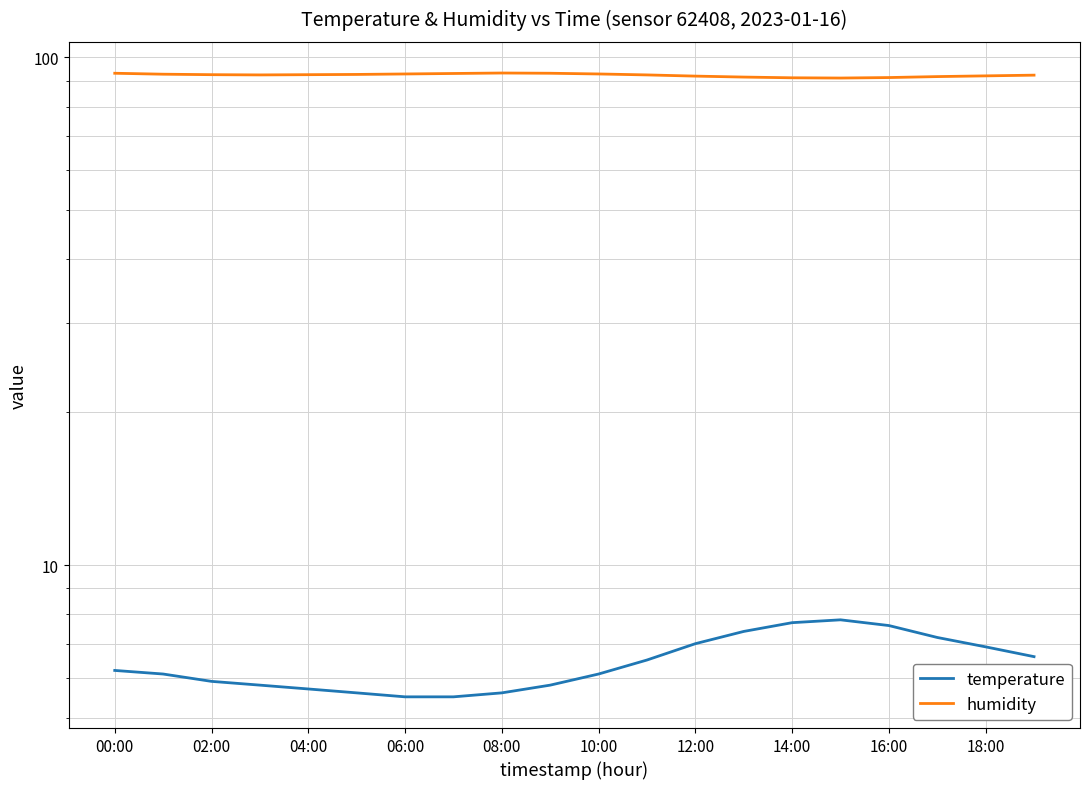

True or false: humidity and temperature intersect in this chart.

False